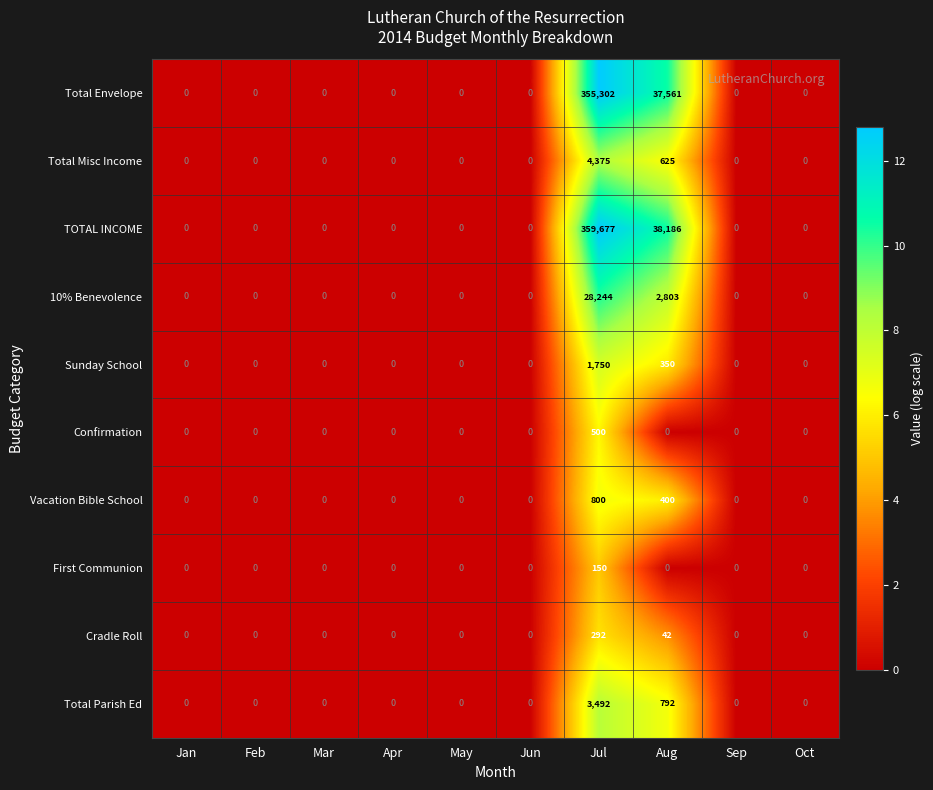

At which category is the sum across all series the highest?

Jul